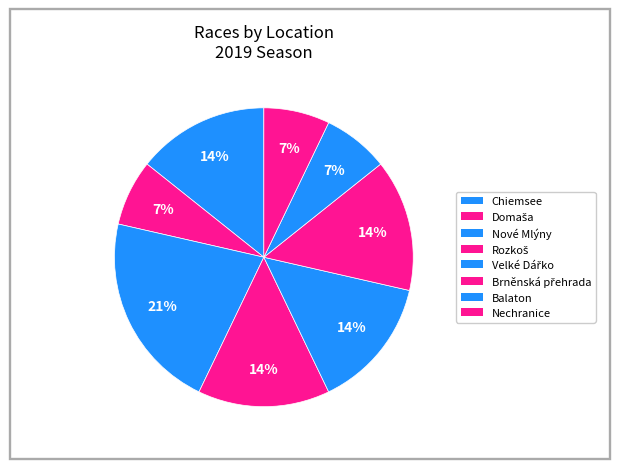

Count the number of slices in the pie.

8